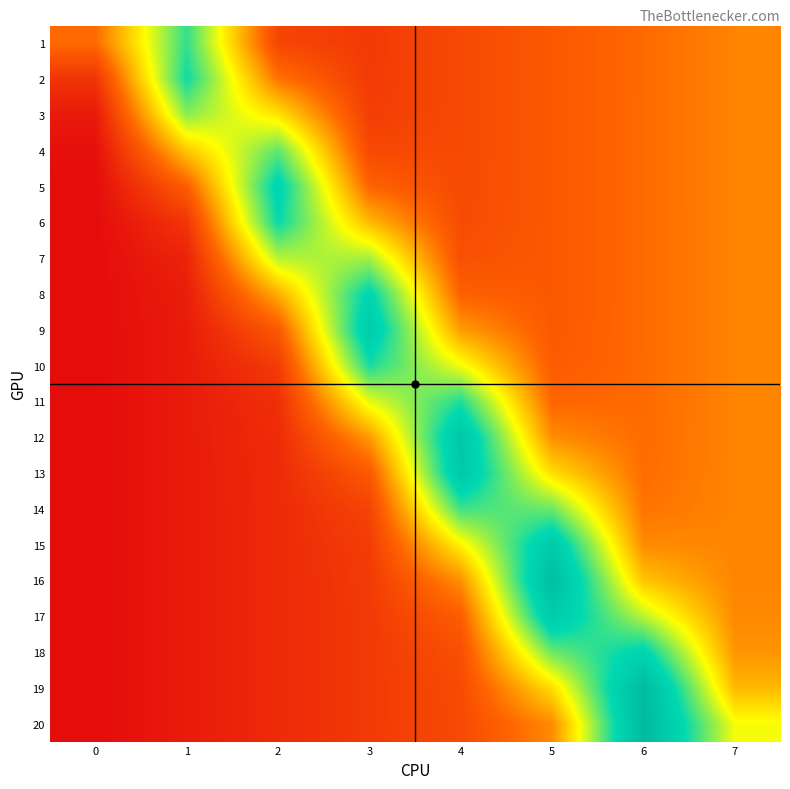

What is the total value across all series at 3?

6.1